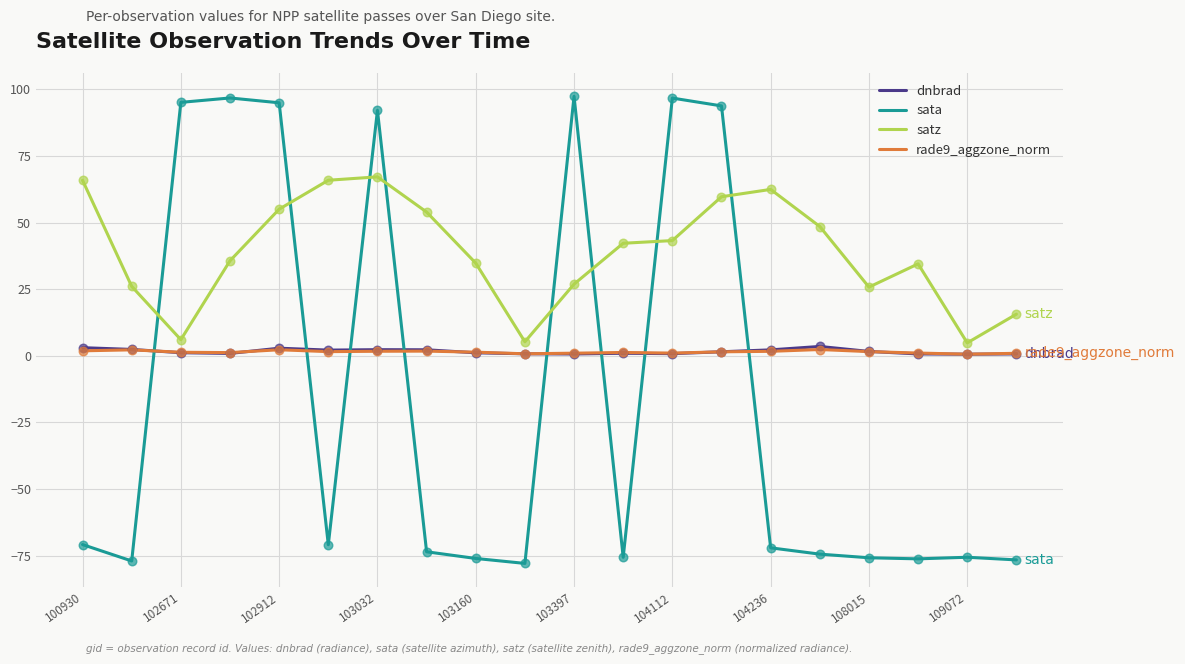

Which series has the largest total across all categories?

satz